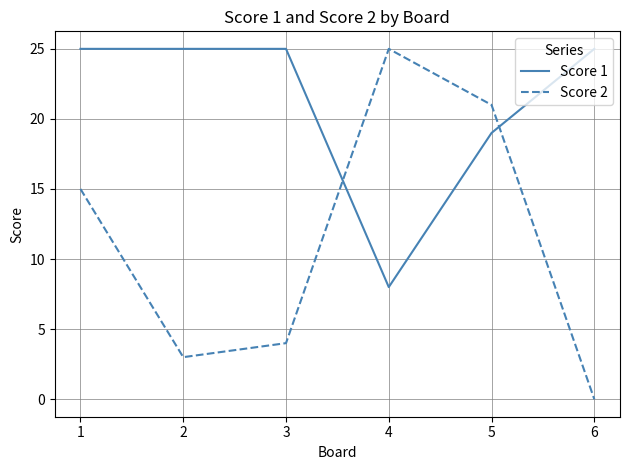

Which series has the largest total across all categories?

Score 1